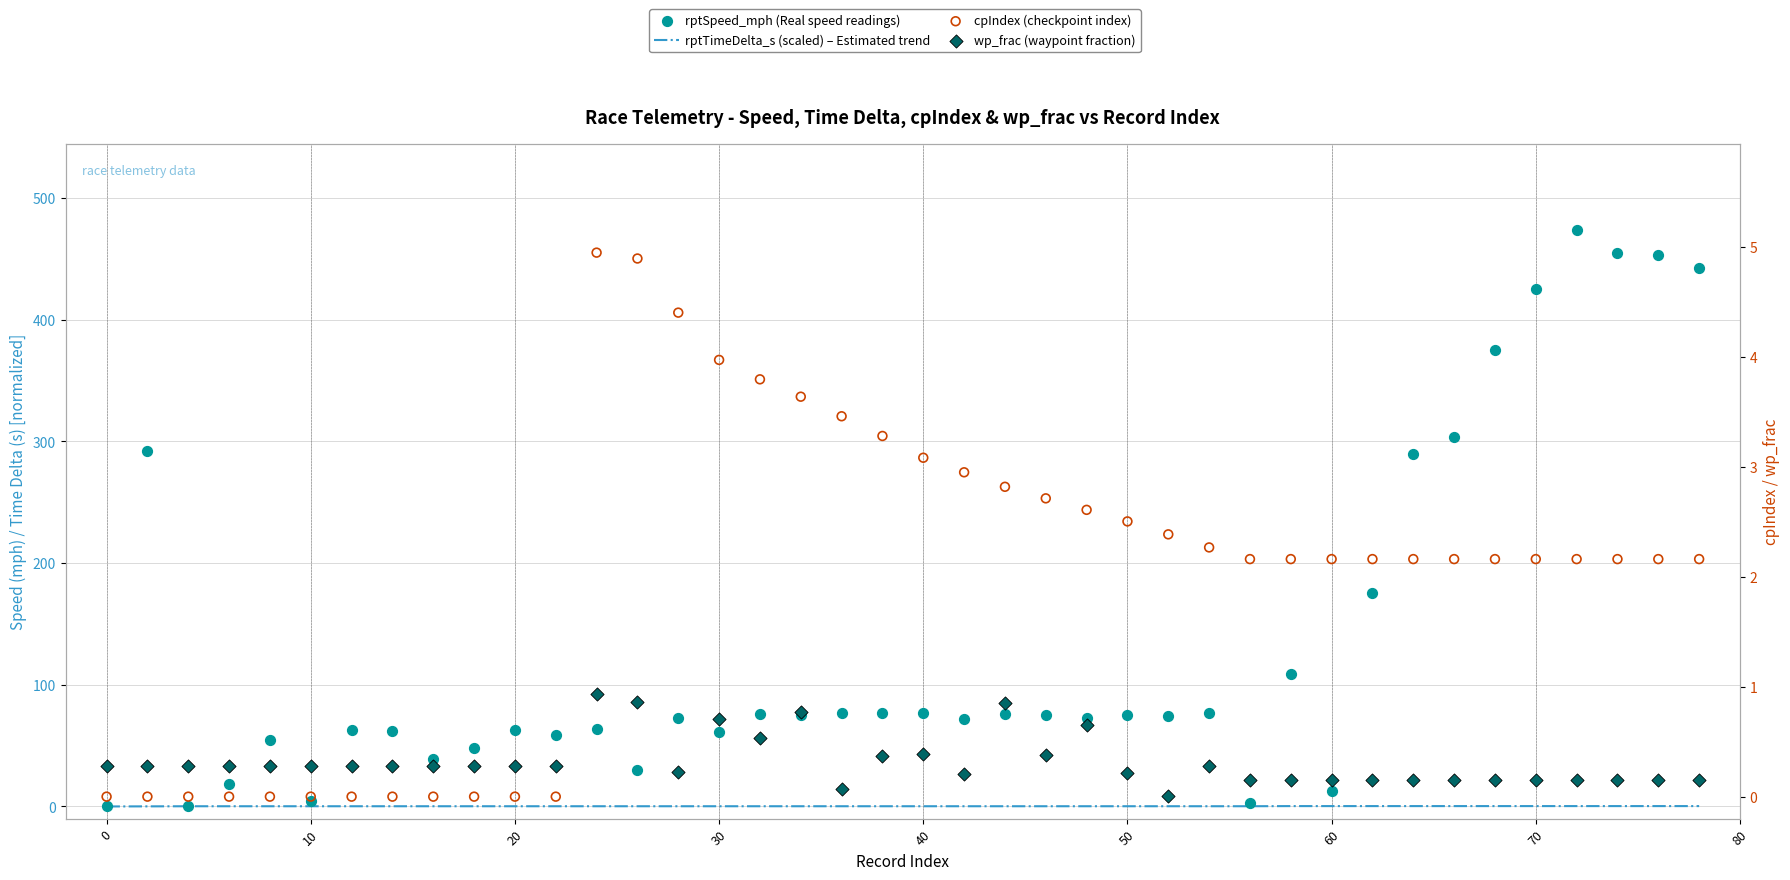

What are all the series names shown in the legend?

rptTimeDelta_s (scaled) – Estimated trend, rptSpeed_mph (Real speed readings), cpIndex (checkpoint index), wp_frac (waypoint fraction)